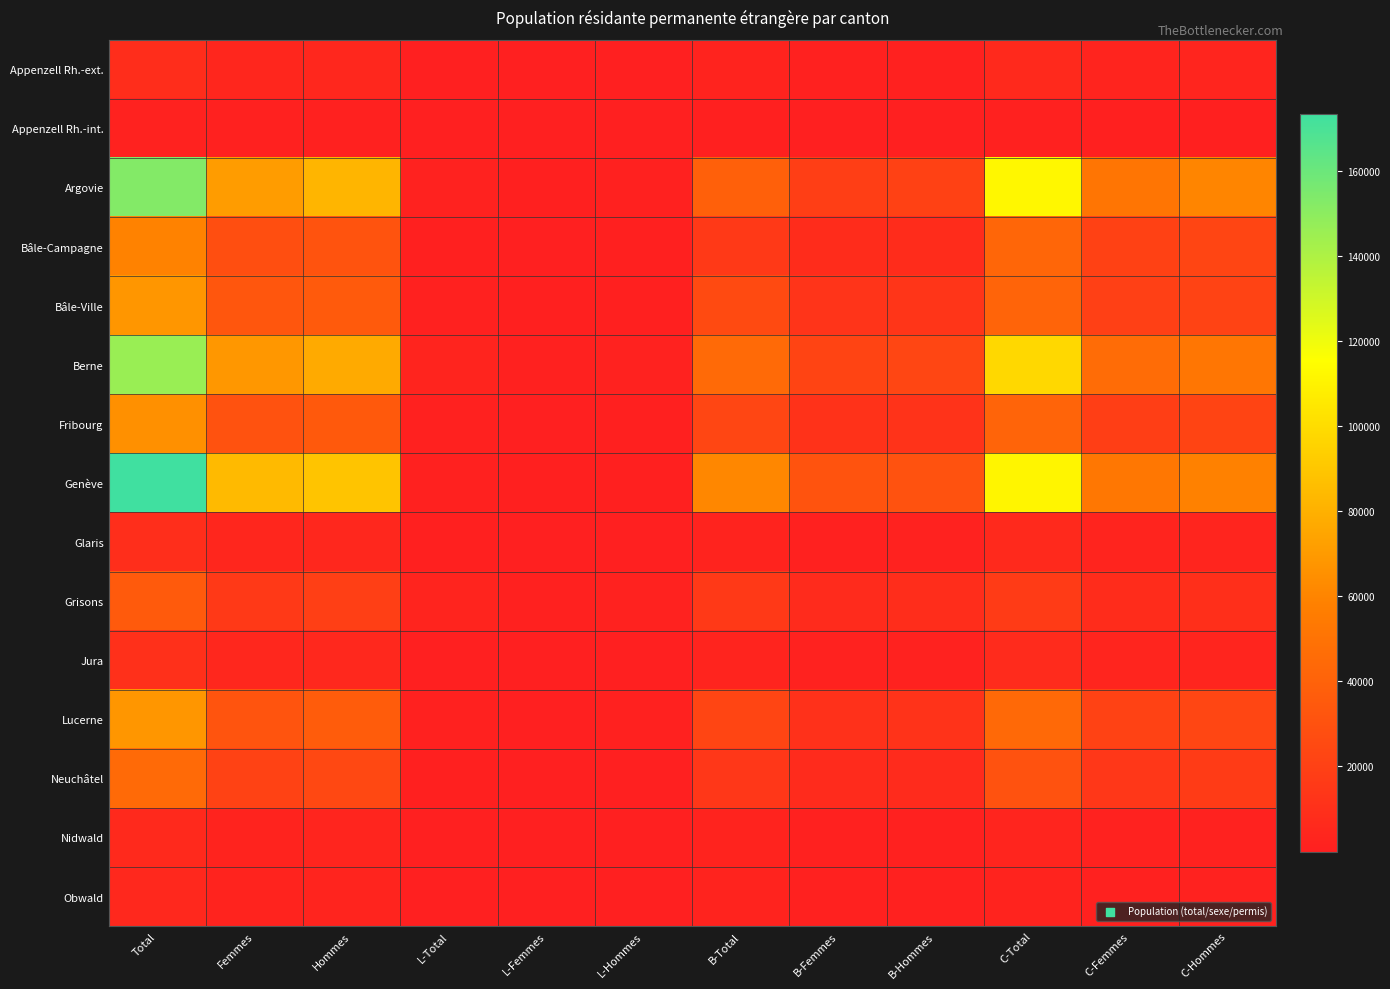

At which category does the chart reach its peak across all series?

Total